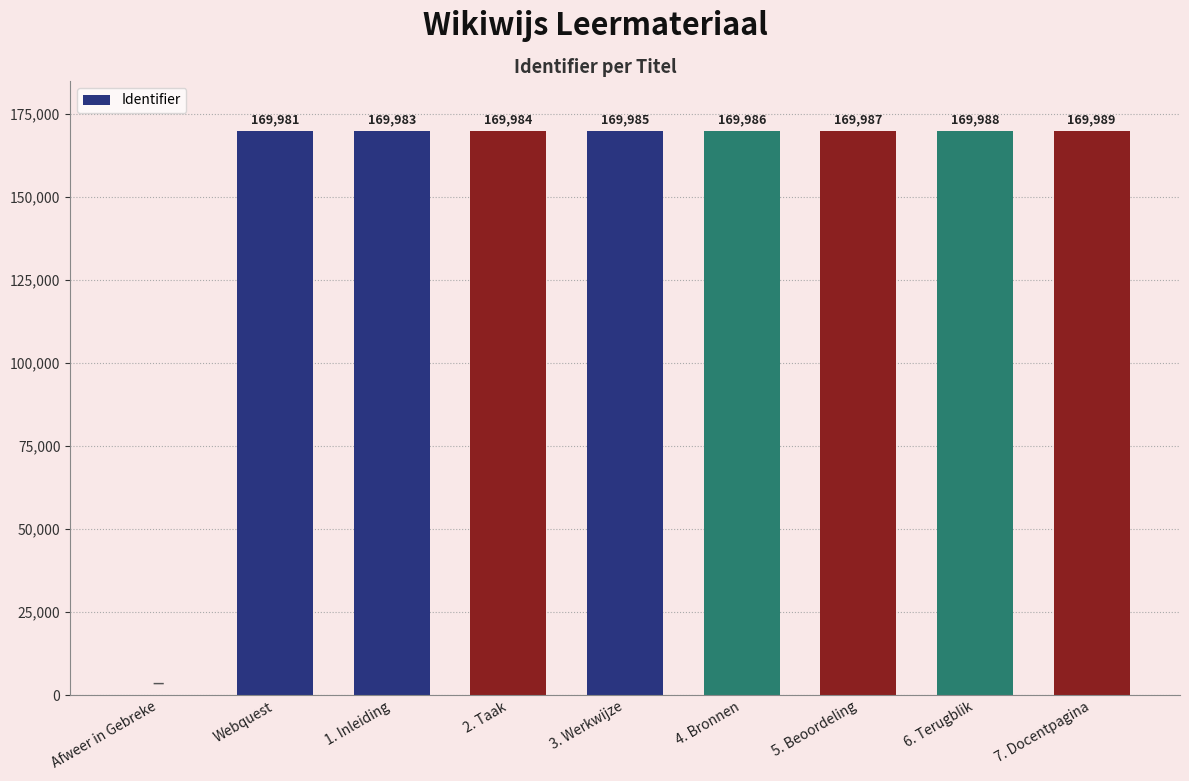

Reading left to right, list all the values displayed in this chart.

0	169981	169983	169984	169985	169986	169987	169988	169989